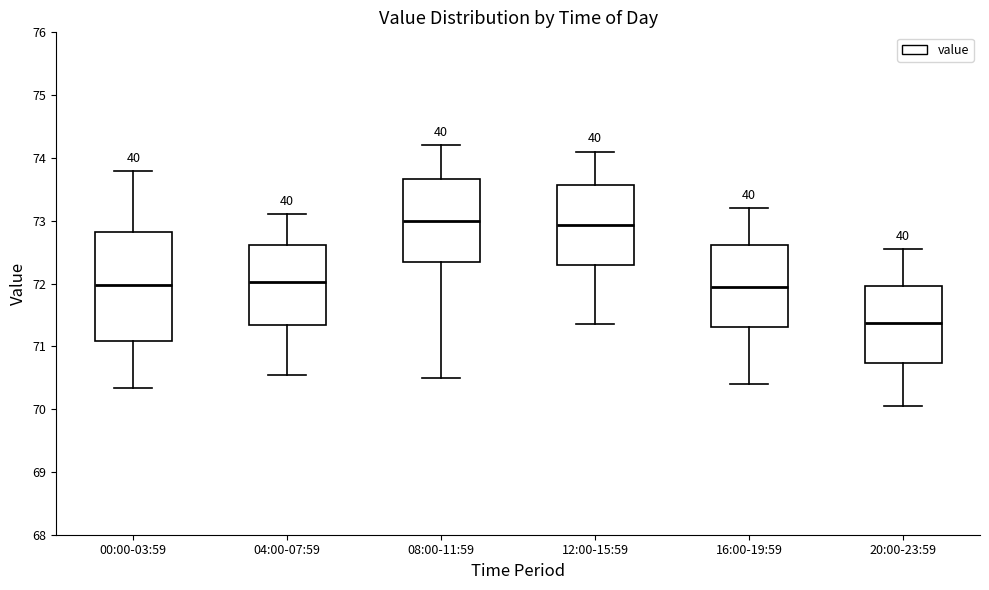

Where does the upper whisker of the box for 16:00-19:59 end on the y-axis? The values are not printed on the chart, so give them approximately, as read against the axis.

73.2